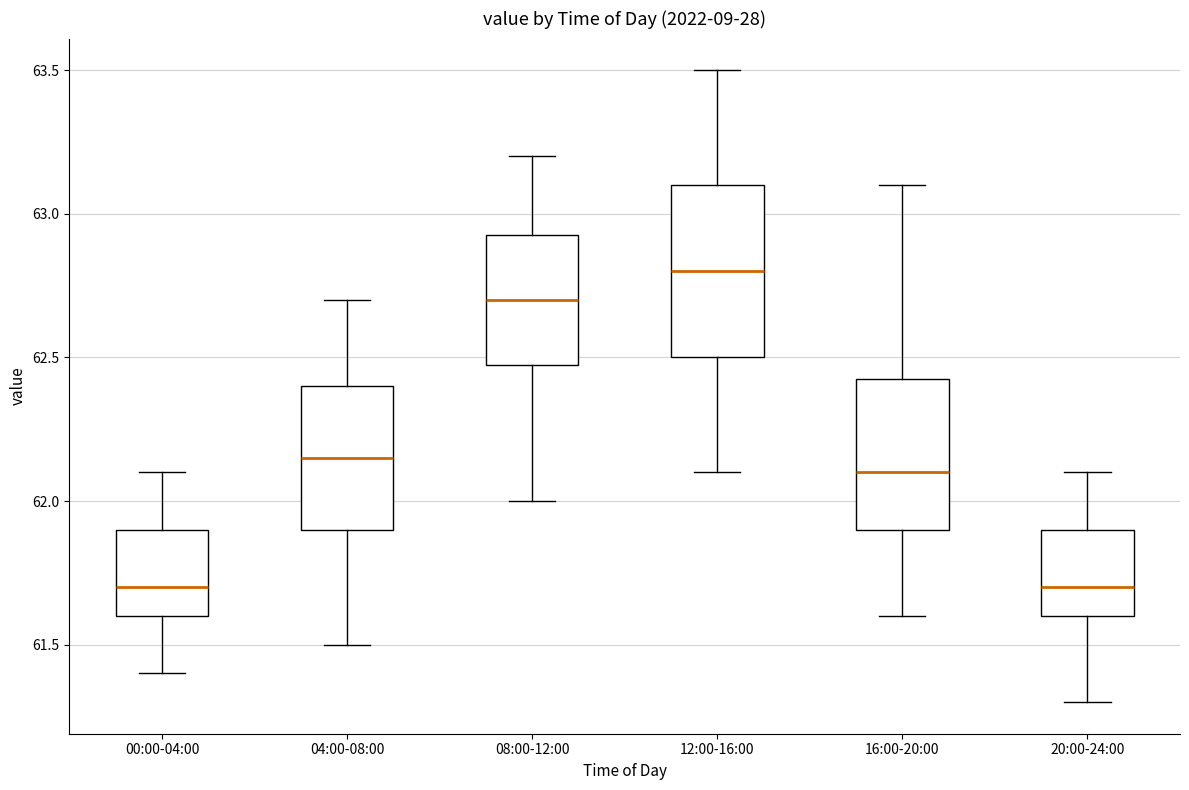

Where is the lower edge of the box for 08:00-12:00 on the y-axis? The values are not printed on the chart, so give them approximately, as read against the axis.

62.50